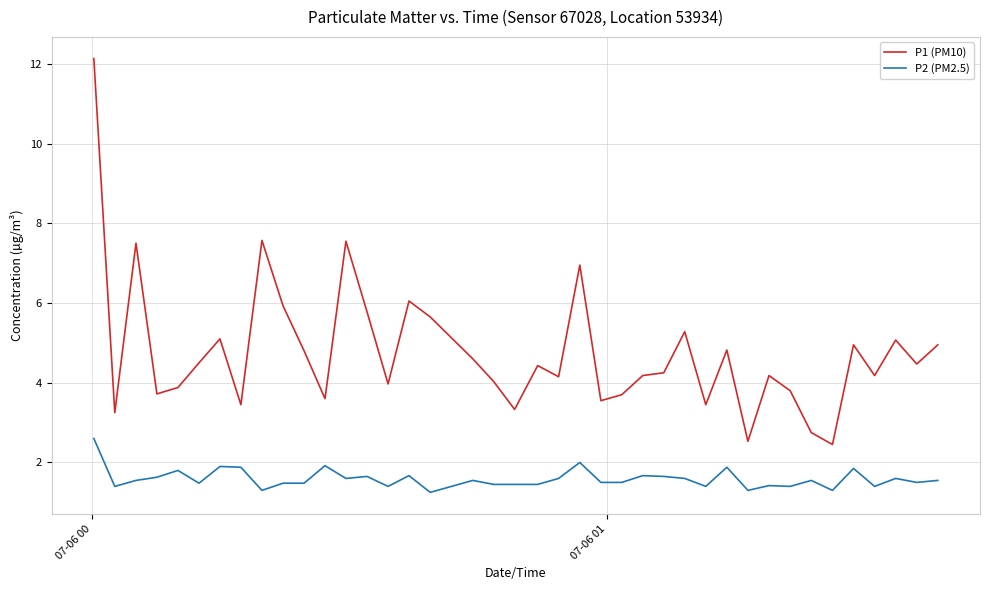

Is this an area chart (filled region under the line)?

No